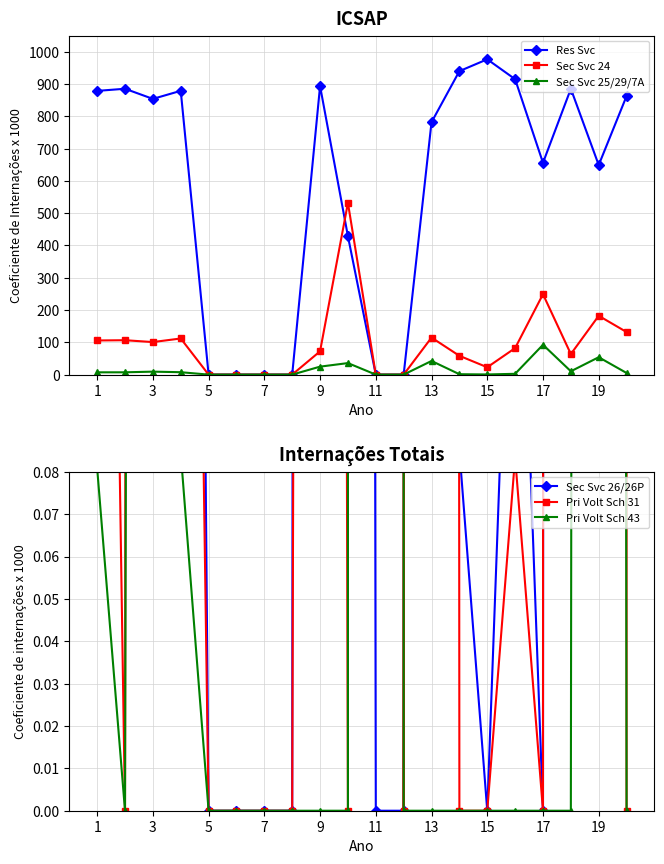

Reading left to right, what are all the values shown in this chart?

Res Svc: 878.9	885.6	854.2	879.1	0.0	0.0	0.0	0.0	893.9	428.7	0.0	0.0	781.9	940.1	976.8	915.2	656.2	885.4	649.2	863.0
Sec Svc 24: 105.8	106.6	100.8	111.9	0.0	0.0	0.0	0.0	72.2	531.9	0.0	0.0	114.7	58.2	22.7	82.1	249.0	63.7	182.2	131.9
Sec Svc 25/29/7A: 7.1	7.2	9.2	7.5	0.0	0.0	0.0	0.0	24.7	35.7	0.0	0.0	42.3	1.3	0.5	2.5	92.4	10.3	53.9	5.1
Sec Svc 26/26P: 0.7	0.7	9.5	0.8	0.0	0.0	0.0	0.0	6.6	3.7	0.0	0.0	11.1	0.1	0.0	0.2	0.0	16.1	6.1	0.1
Pri Volt Sch 31: 0.4	0.0	7.1	0.5	0.0	0.0	0.0	0.0	2.2	0.0	330.9	0.0	9.4	0.0	0.0	0.1	0.0	22.0	72.5	0.0
Pri Volt Sch 43: 0.1	0.0	2.6	0.1	0.0	0.0	0.0	0.0	0.0	0.0	642.3	0.0	0.0	0.0	0.0	0.0	0.0	0.0	4.7	0.0